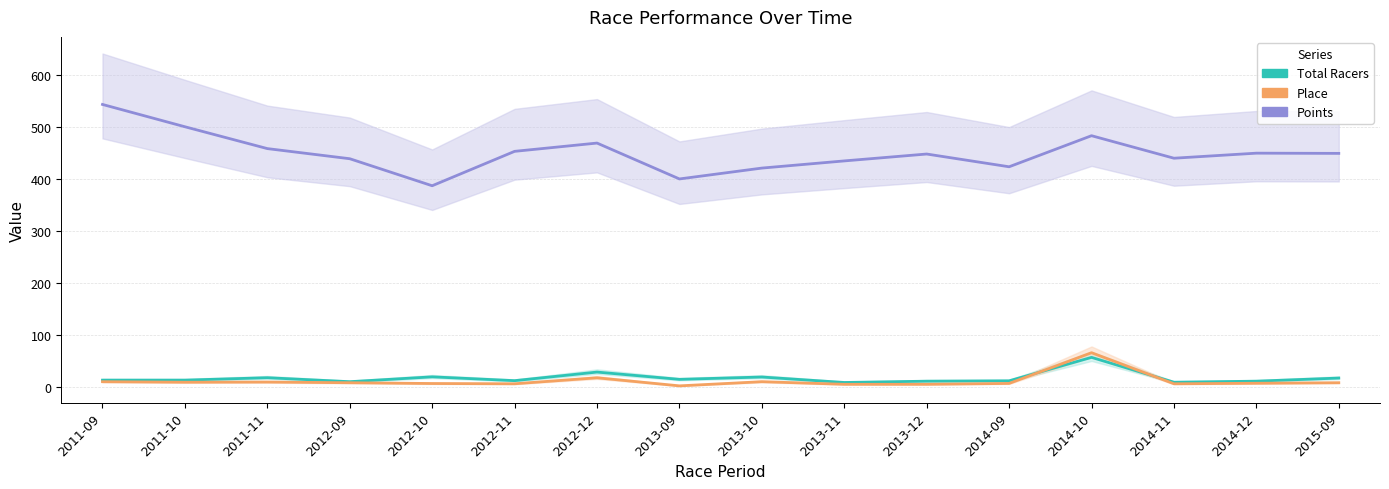

What is the average value of the Points series?

450.7